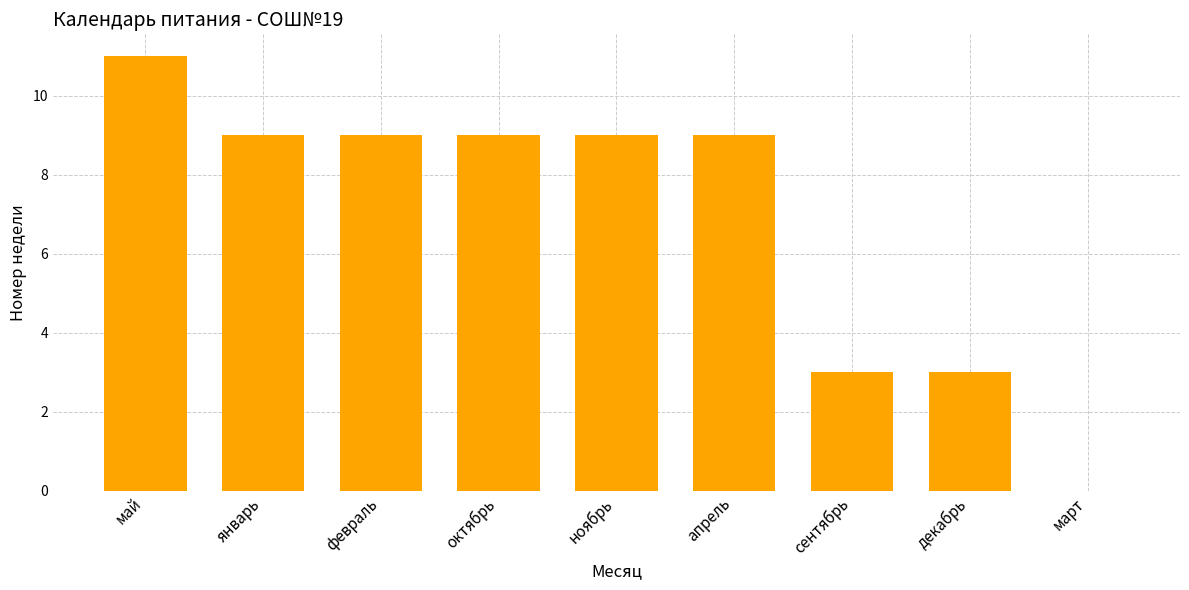

Count the number of categories in the chart.

9